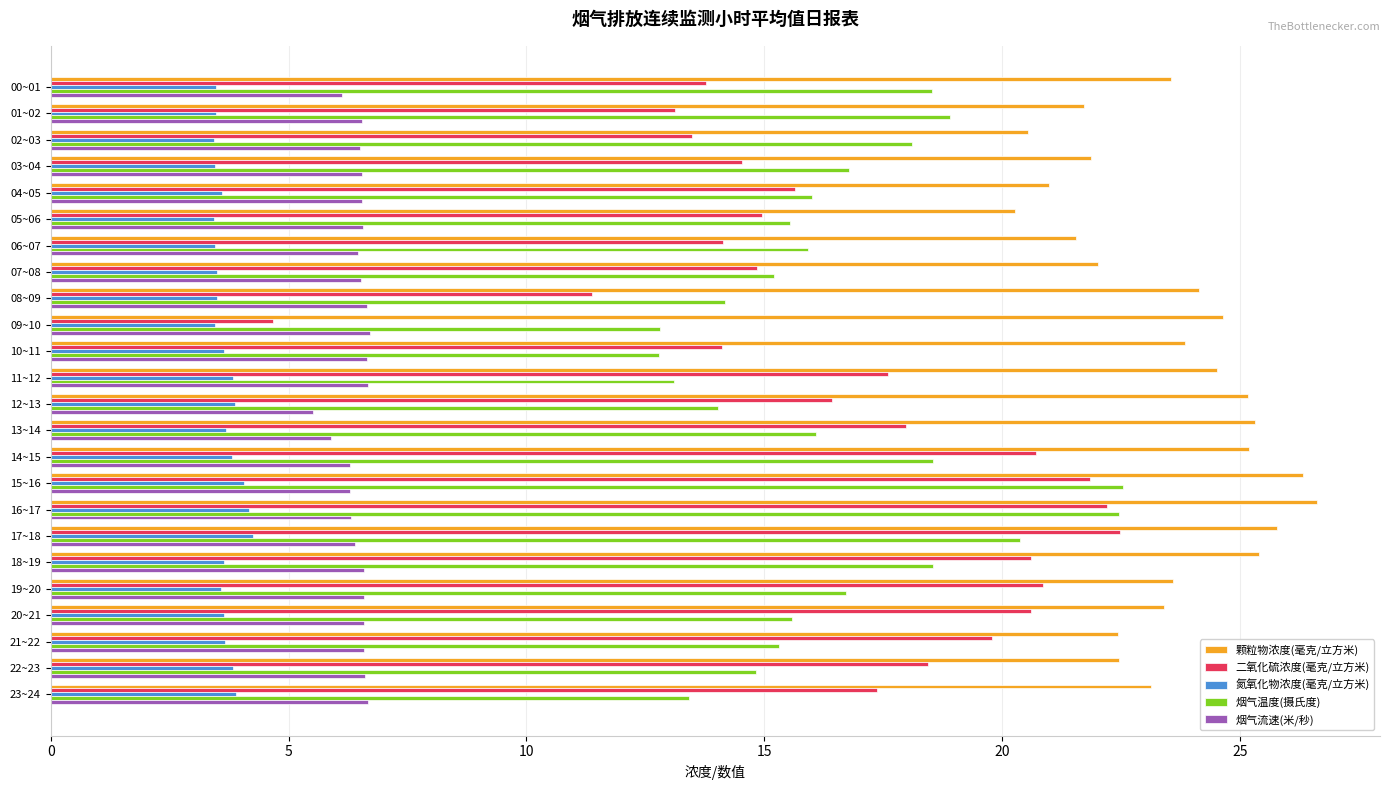

How many values in the 二氧化硫浓度(毫克/立方米) series are below 17?

12